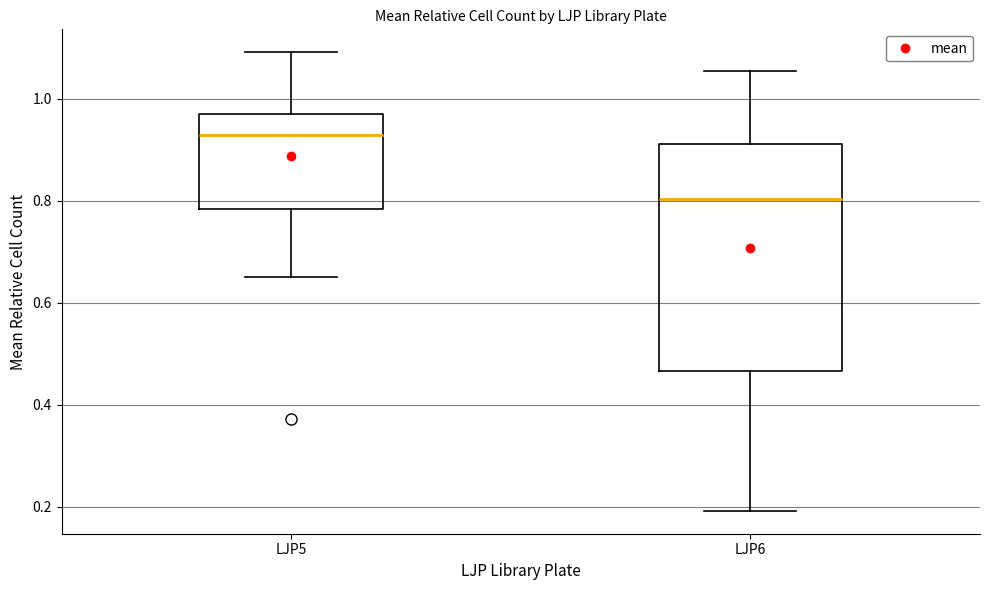

Reading left to right, transcribe this box plot: for each box, give where its median line is, the range the box spans, and where its two whiskers end, as read against the y-axis. The values are not printed on the chart, so give them approximately, as read against the axis.

LJP5: median 0.92, box 0.78 to 0.98, whiskers 0.64 to 1.10
LJP6: median 0.80, box 0.46 to 0.92, whiskers 0.20 to 1.06